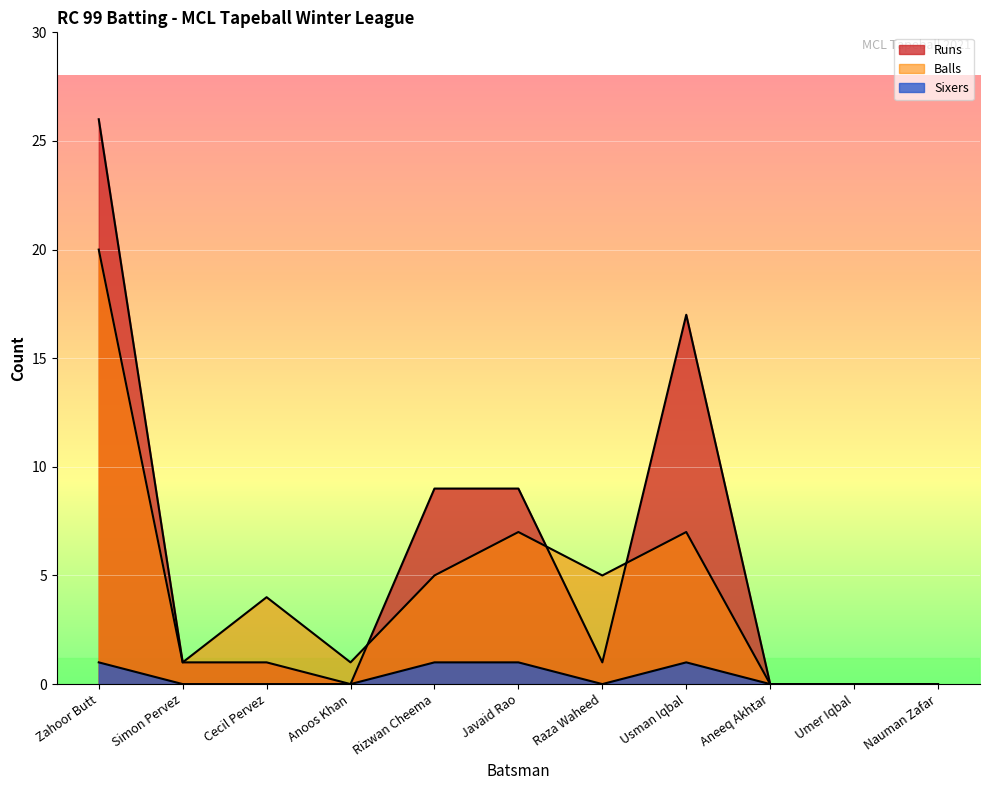

Does the chart display data point markers on the line(s)?

No